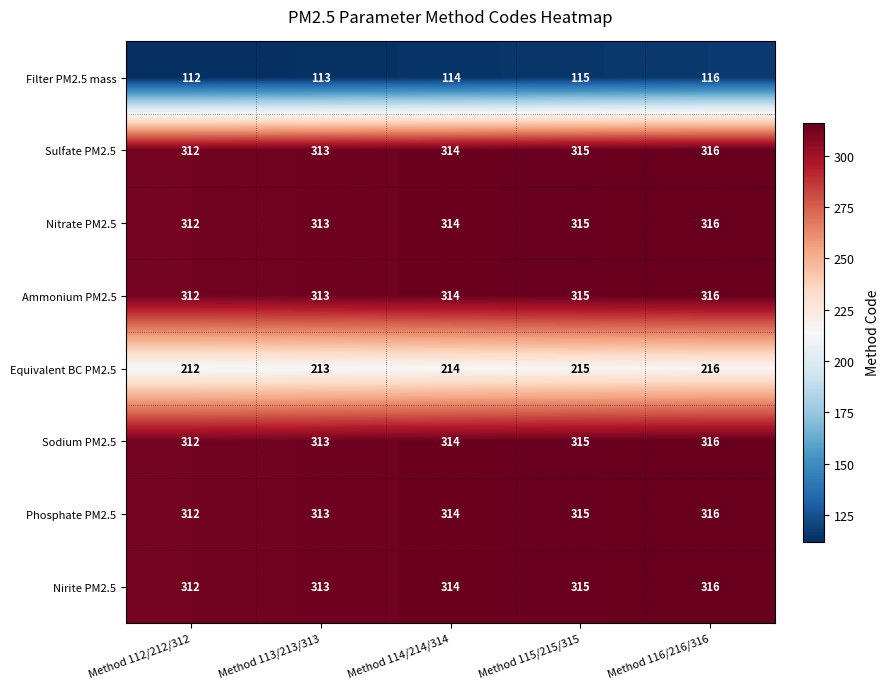

What is the difference between the highest and lowest values at Method 112/212/312?

200